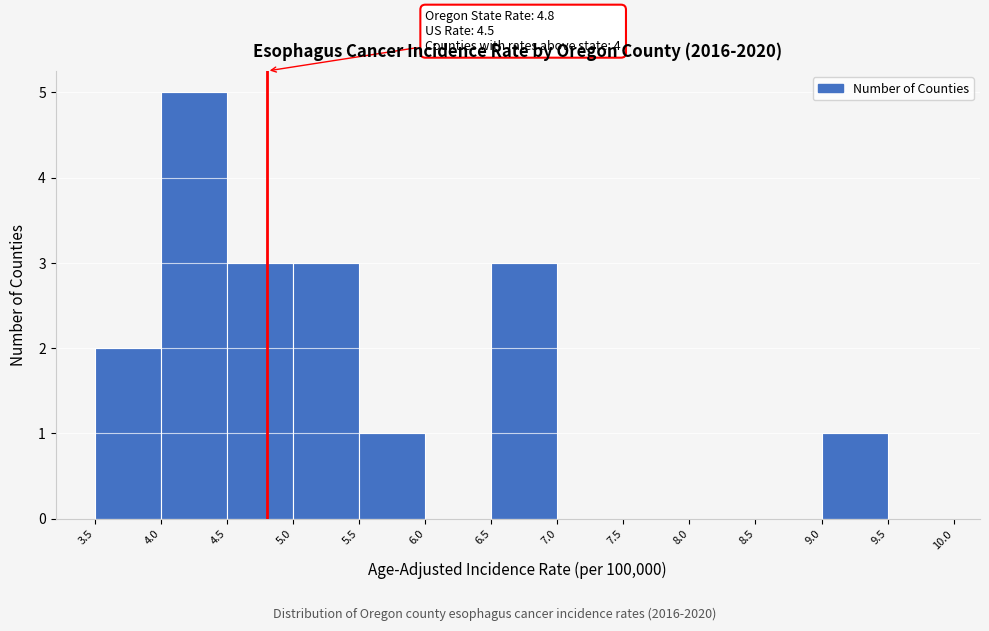

Which range on the x-axis has the tallest bar?

4.0 to 4.5